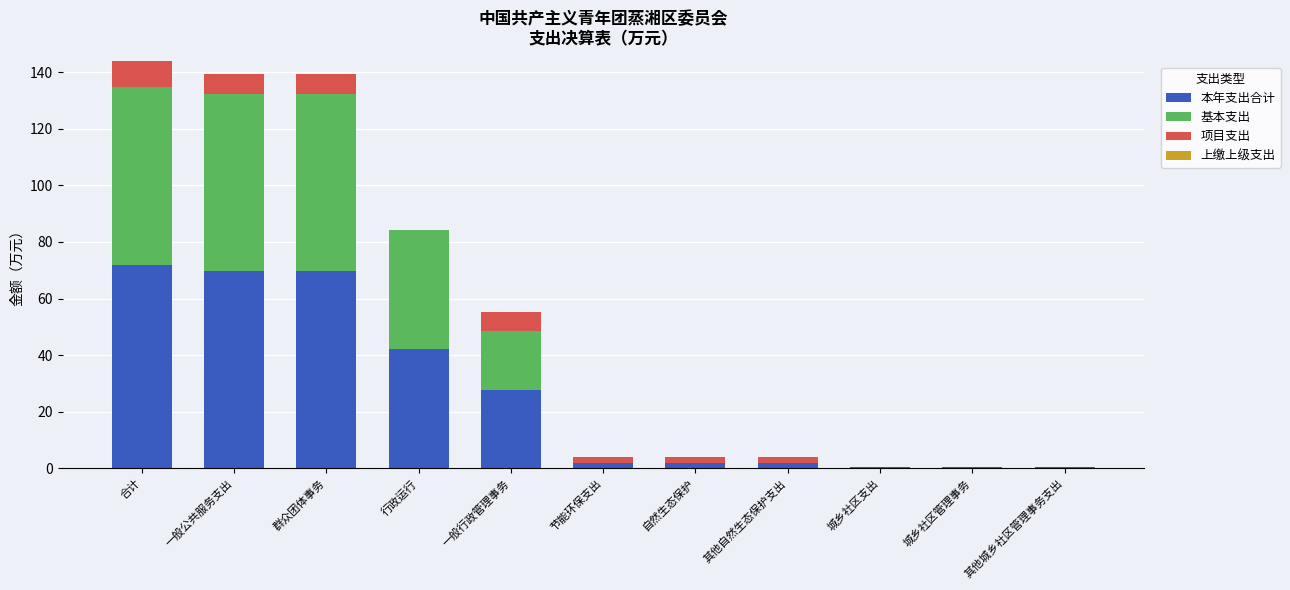

What is the total value across all series at 一般公共服务支出?

139.3